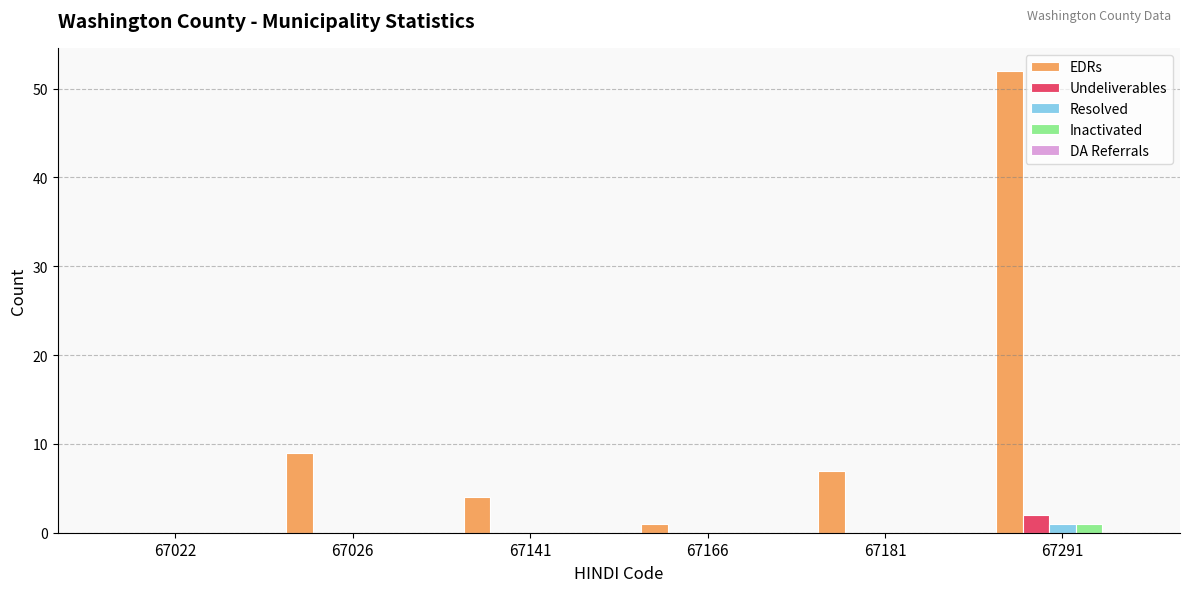

At which category is the sum across all series the highest?

67291